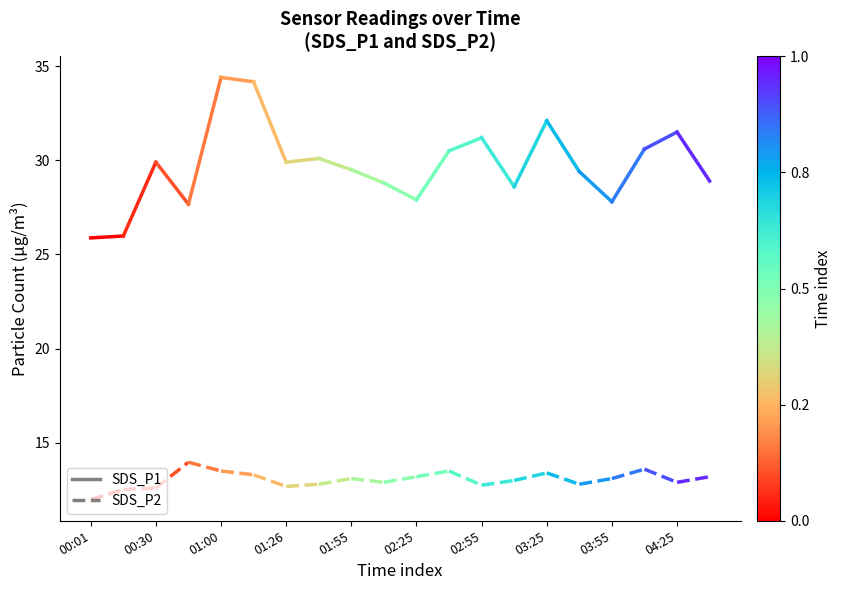

What value does the SDS_P1 series have at 00:01?

25.9